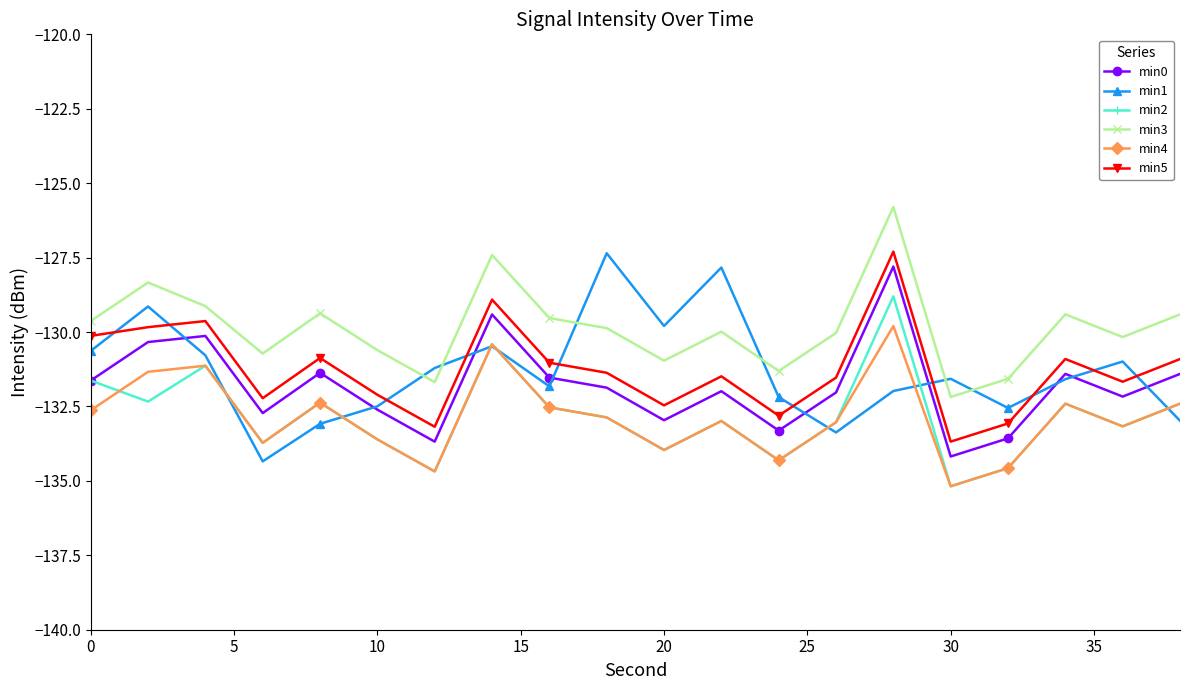

True or false: min4 and min5 intersect in this chart.

False